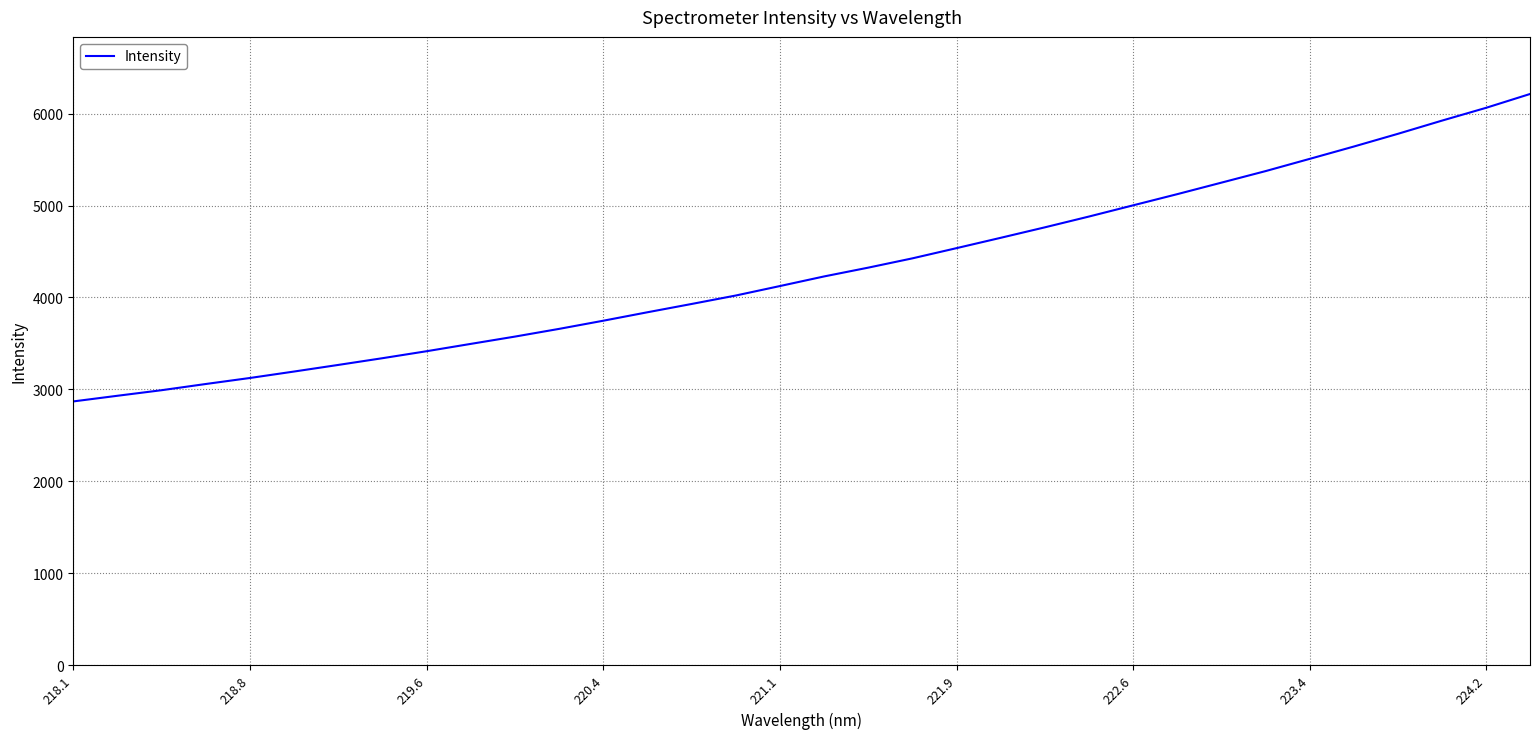

What is the greatest value displayed?

6214.0